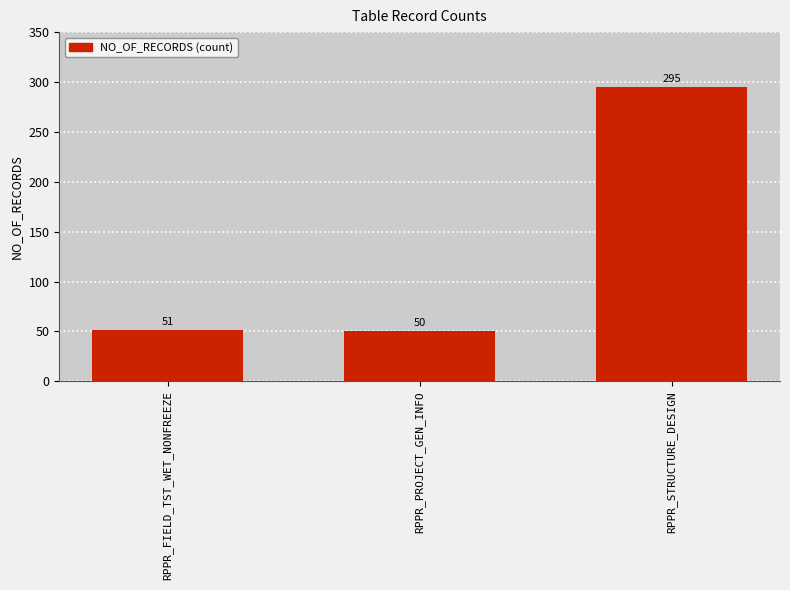

Which has a higher value, RPPR_FIELD_TST_WET_NONFREEZE or RPPR_PROJECT_GEN_INFO?

RPPR_FIELD_TST_WET_NONFREEZE